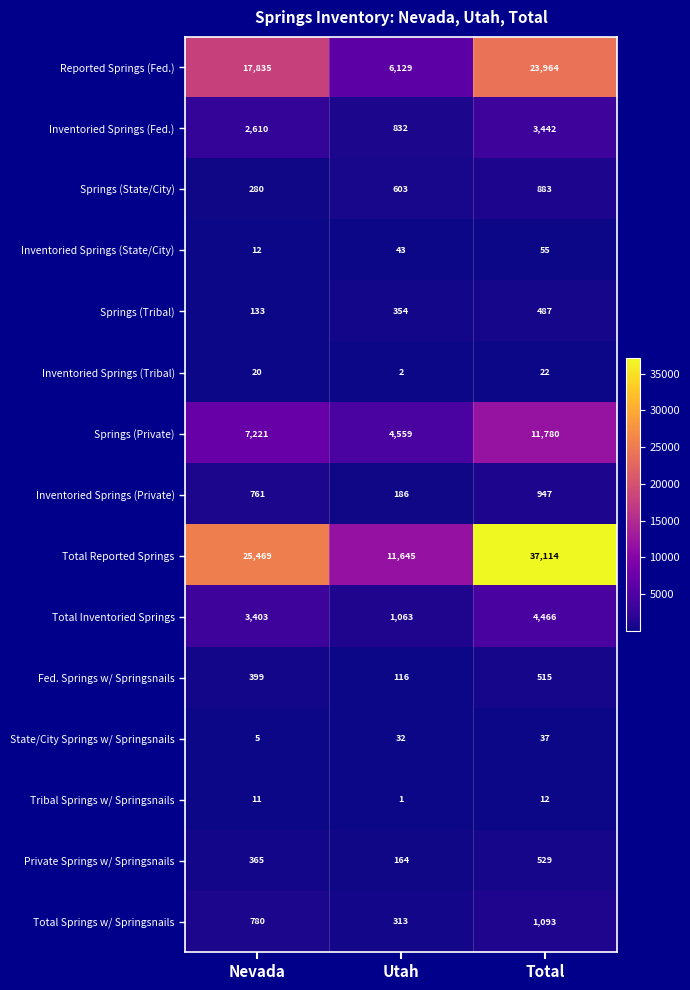

Is it true that Total Springs w/ Springsnails equals 562 at Total?

False